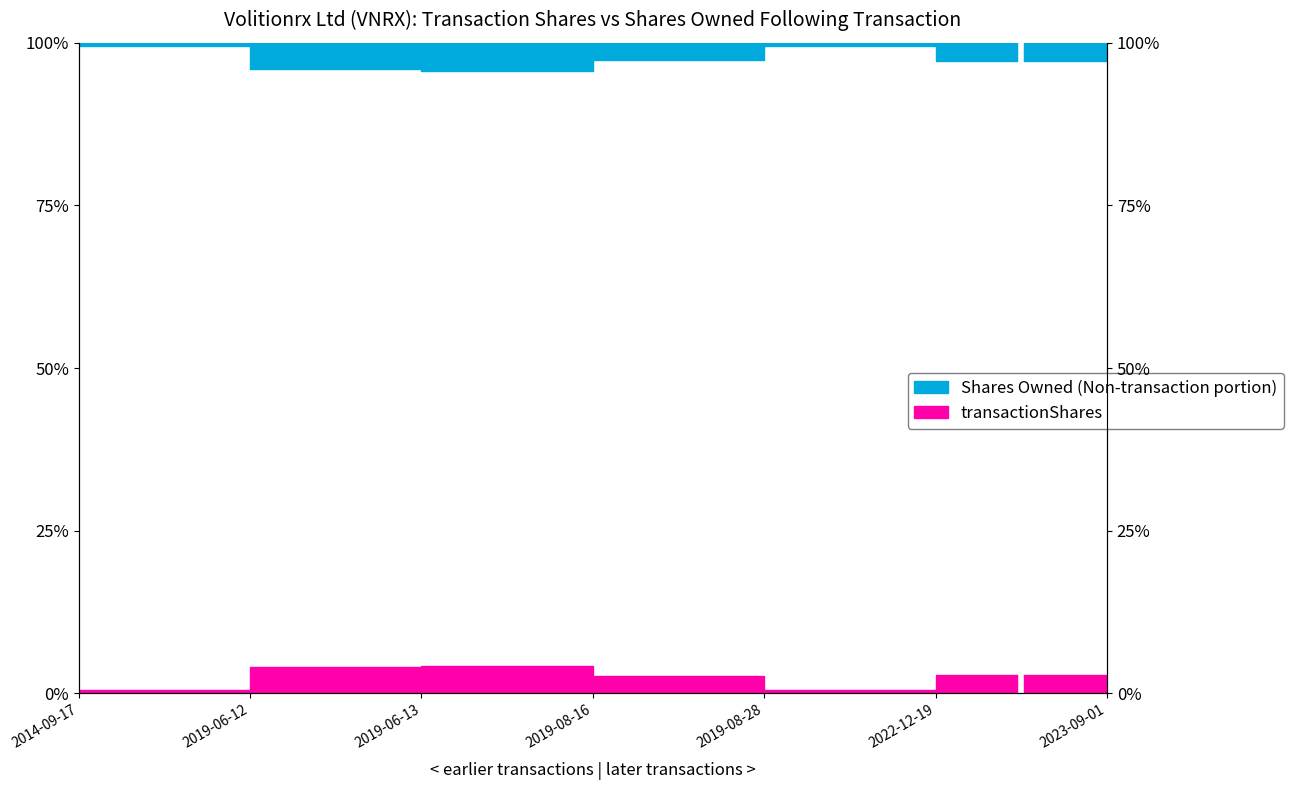

Which has a higher value, 2014-09-17 or 2022-12-19?

2014-09-17